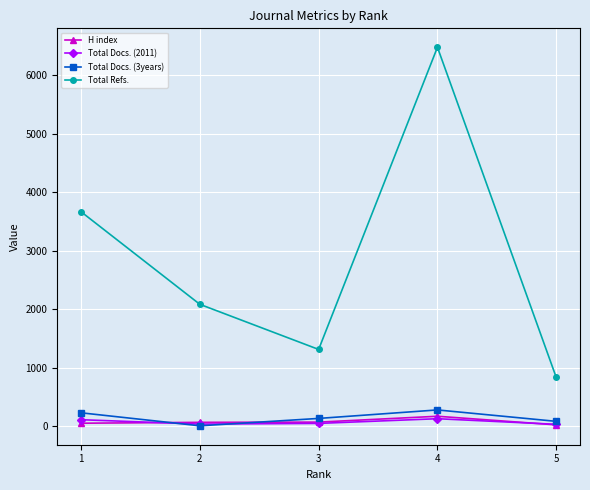

Where is Total Docs. (3years) nearest to the value 141?

3